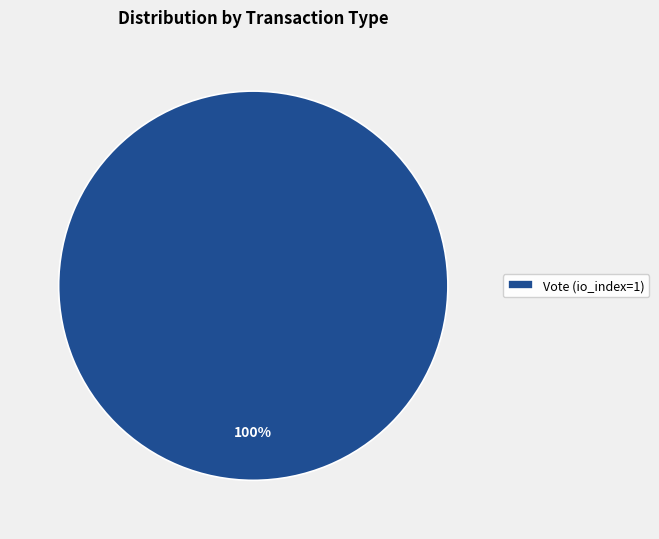

How many segments does this pie chart have?

1